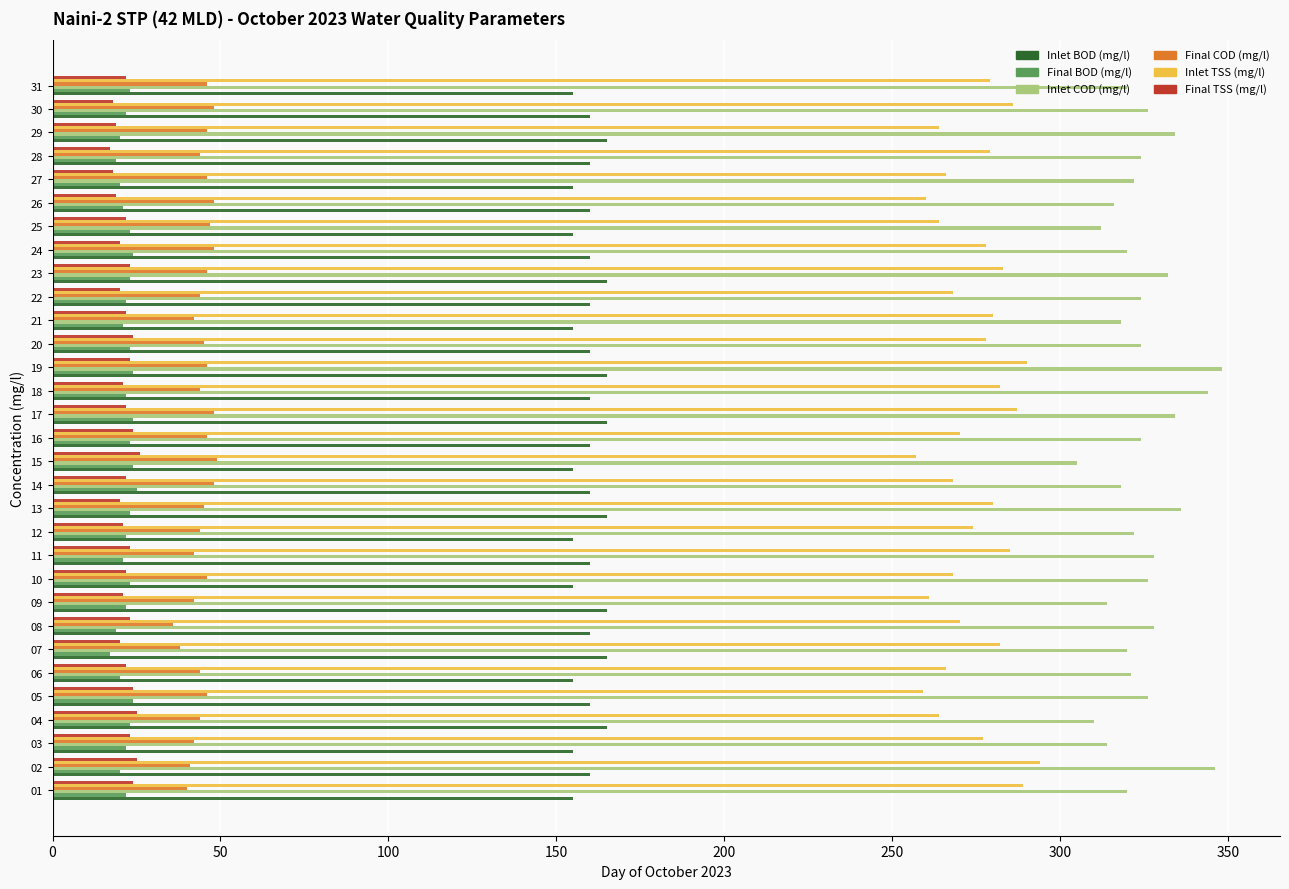

The Inlet BOD (mg/l) series shows 229 at 21. True or false?

False